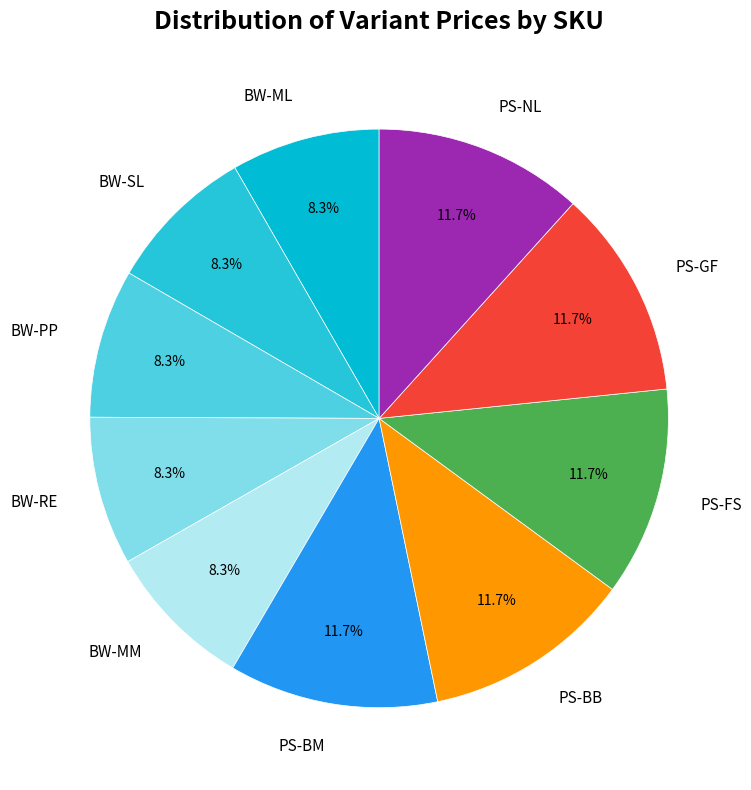

Count the number of slices in the pie.

10